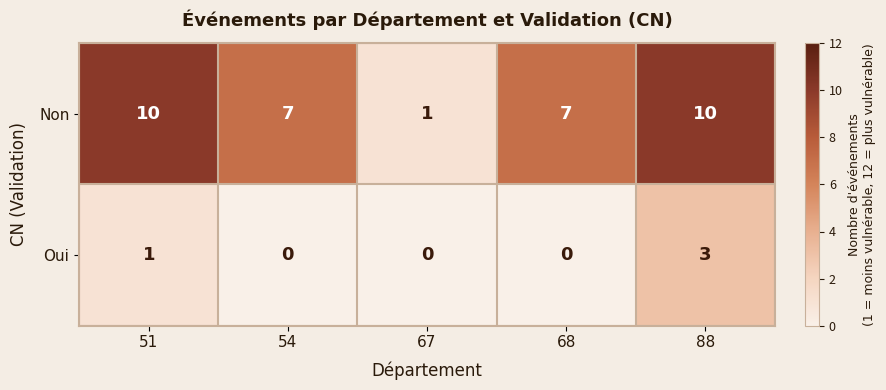

What is the difference between the maximum and minimum values in the Non series?

9